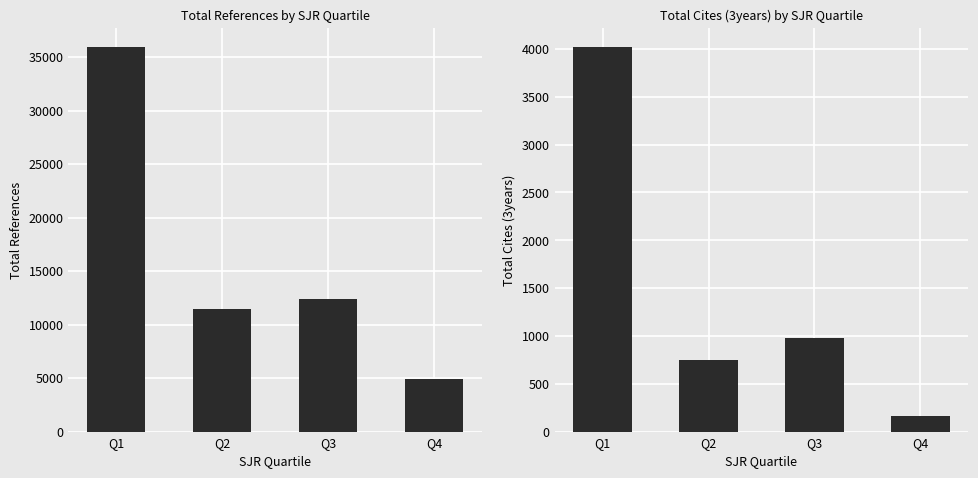

Which series has the widest spread of values?

Total Refs.